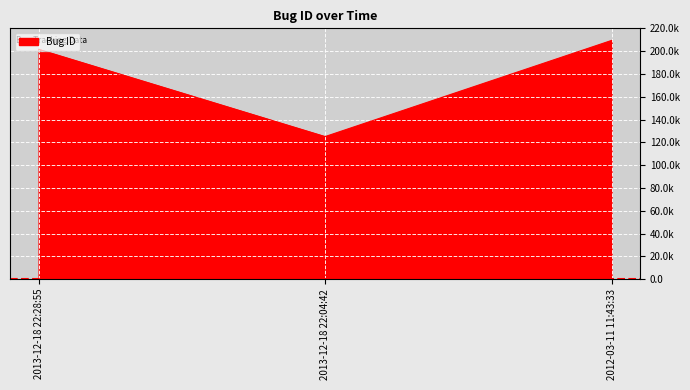

What is the difference between the values at 2012-03-11 11:43:33 and 2013-12-18 22:28:55?

7806